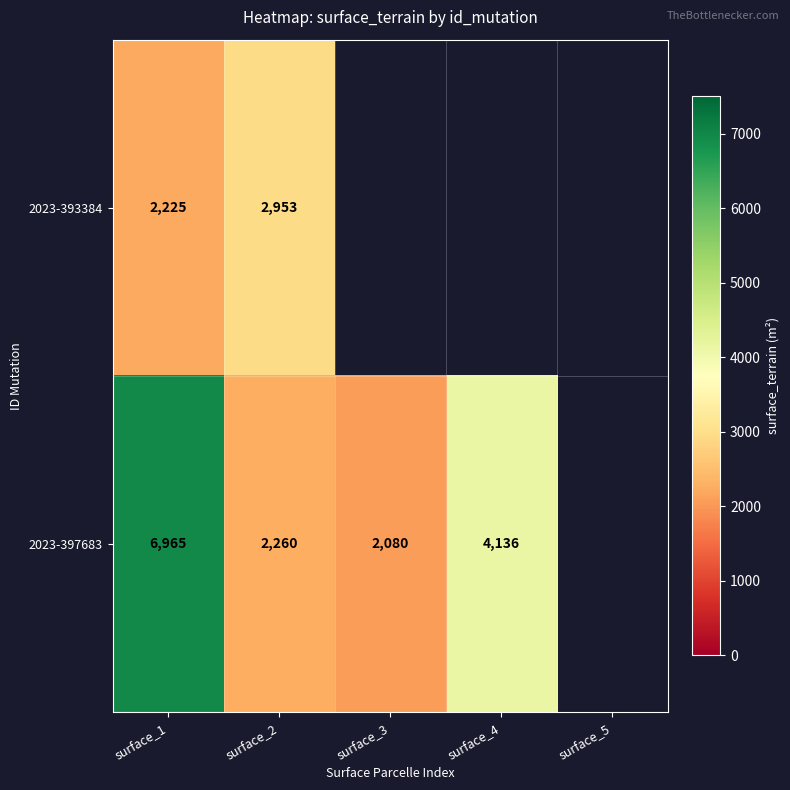

What is the sum of the 2023-397683 values at surface_1 and surface_2?

9225